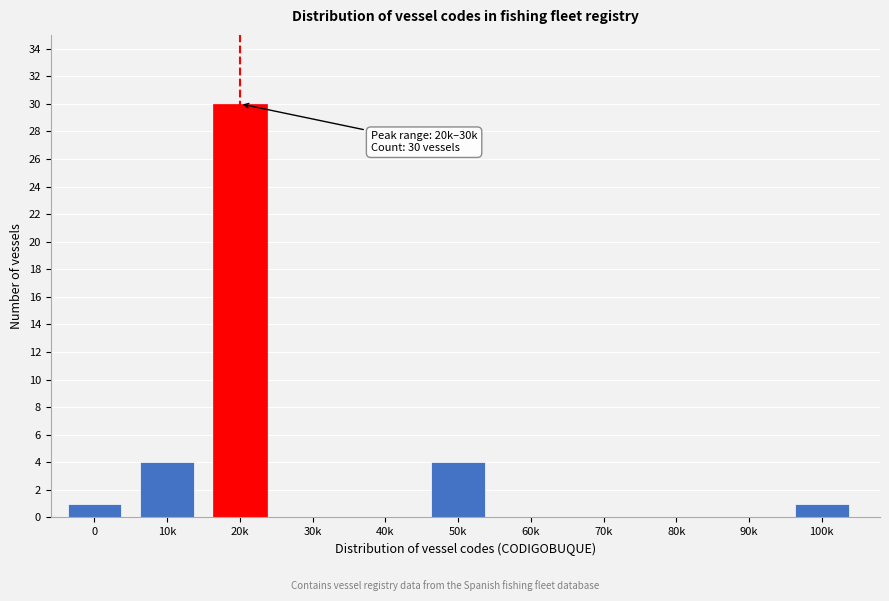

Reading right to left, what are all the values shown in this chart?

100k=1	90k=0	80k=0	70k=0	60k=0	50k=4	40k=0	30k=0	20k=30	10k=4	0=1